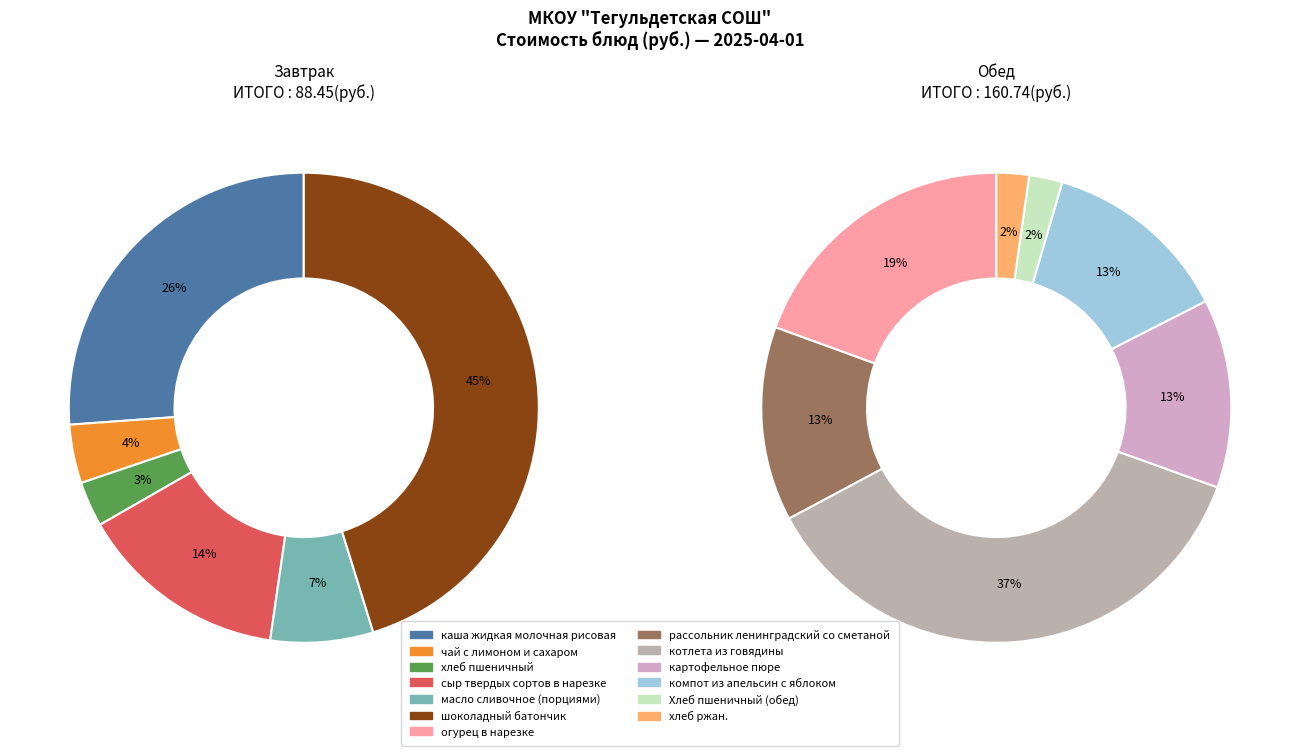

Does any single category account for the majority?

No